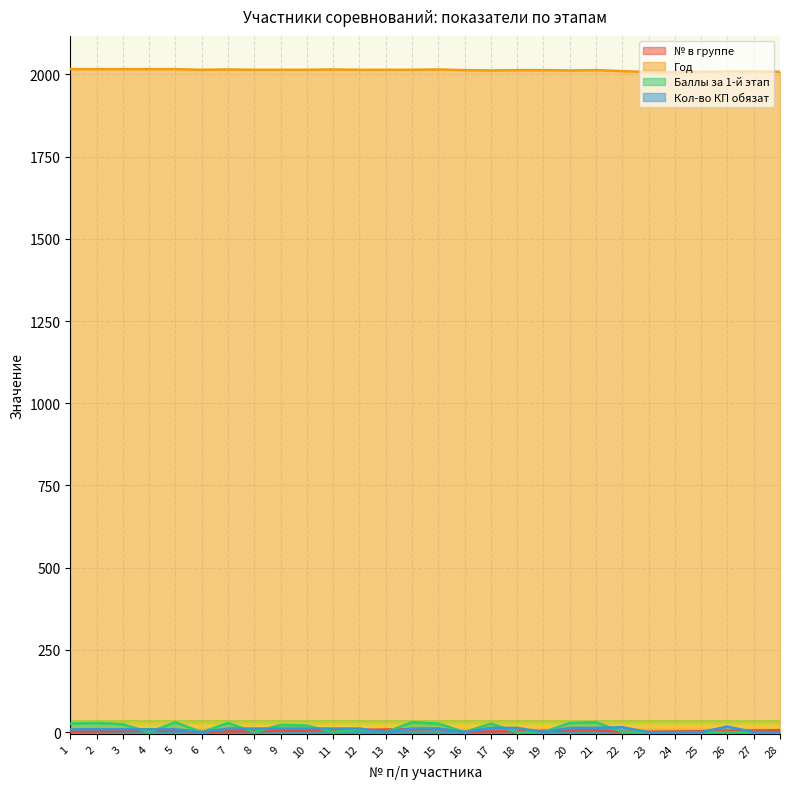

What is the maximum value for № в группе?

10.0